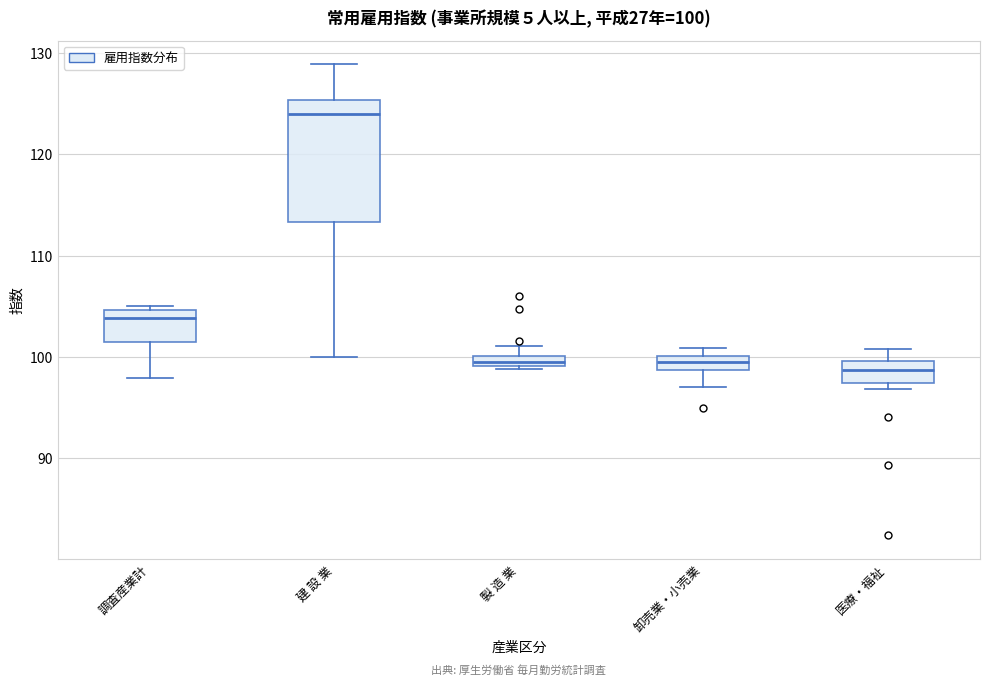

Which box's median line is the highest?

建 設 業